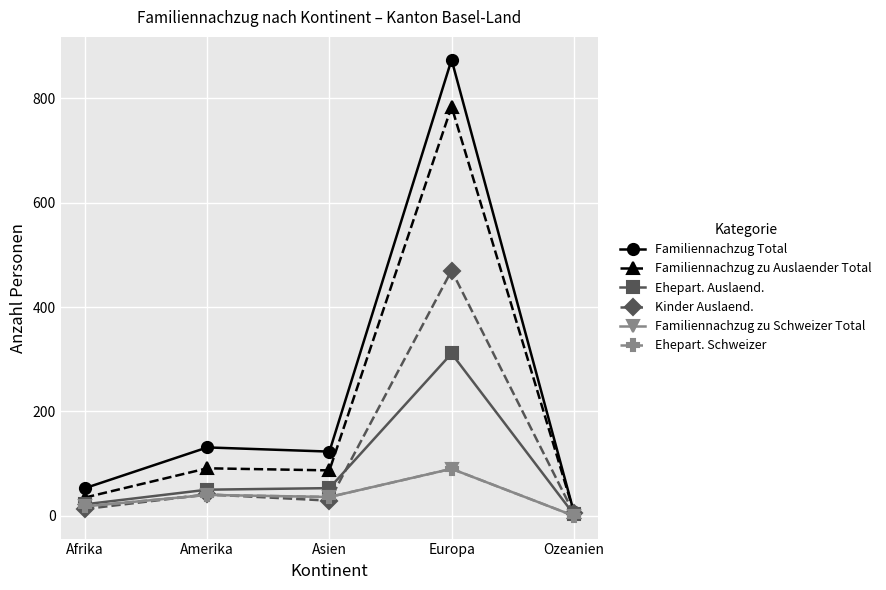

Does the chart have visible grid lines?

Yes